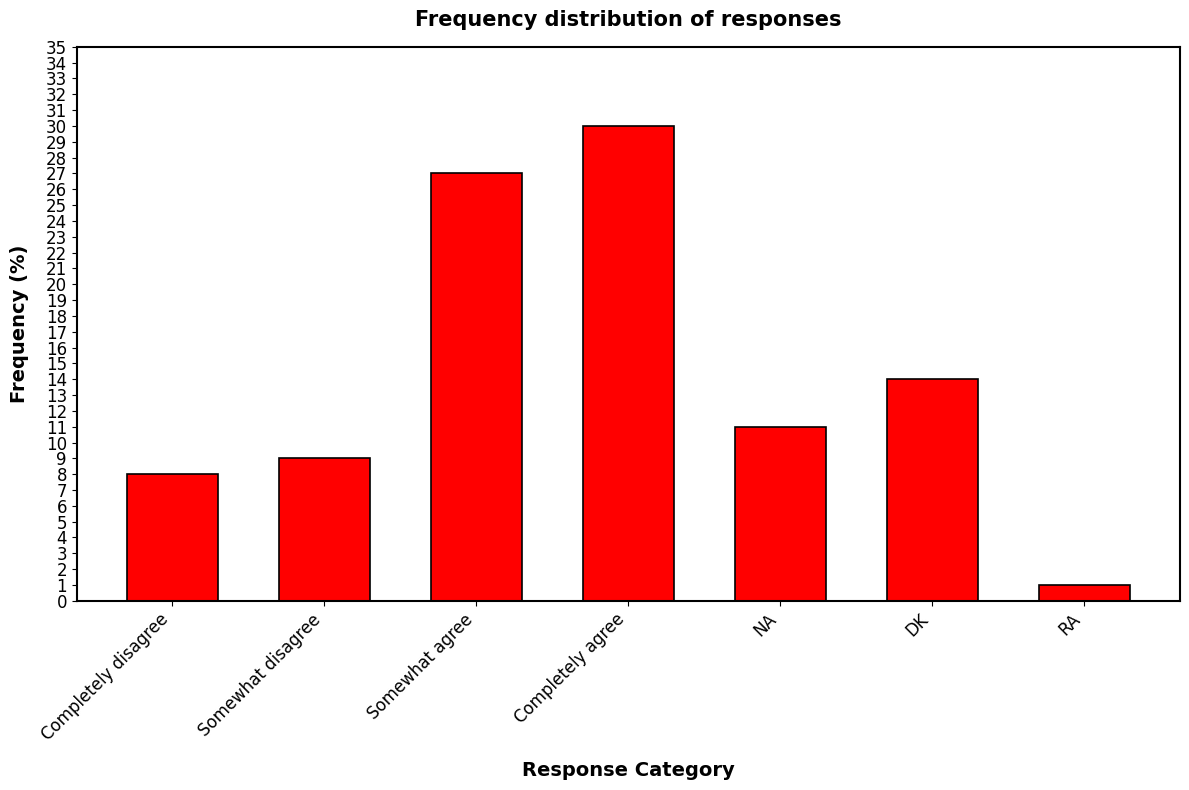

What is the smallest value displayed?

1